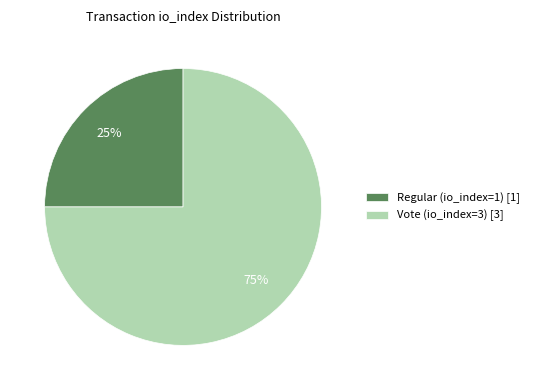

Rank the categories by value from highest to lowest.

Vote (io_index=3), Regular (io_index=1)